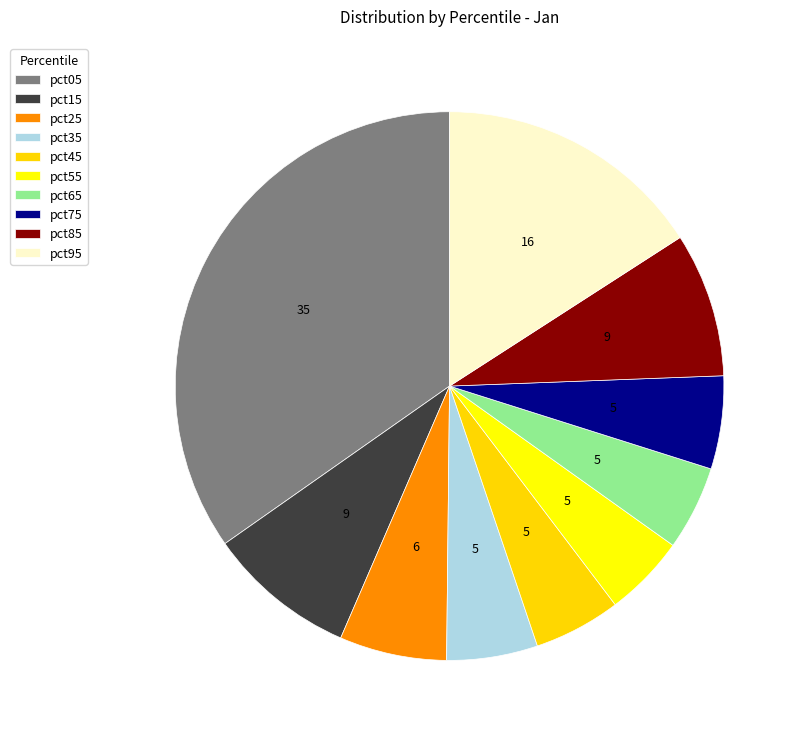

To the nearest percent, what is the combined percentage of pct65 and pct55?

10%